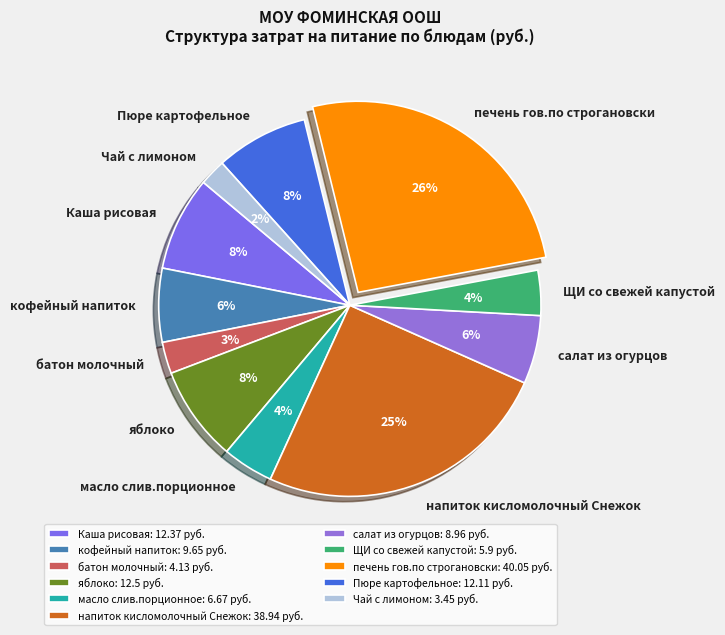

To the nearest percent, what is the combined percentage of яблоко and кофейный напиток?

14%